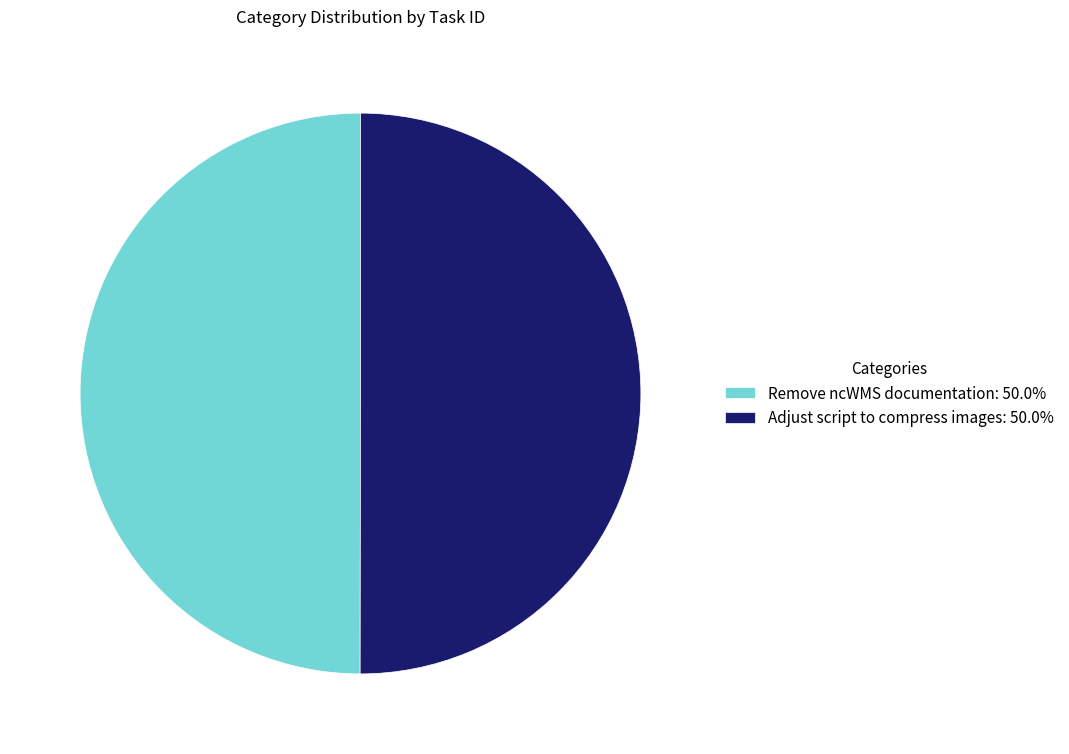

Do Remove ncWMS documentation: 50.0% and Adjust script to compress images: 50.0% together represent more than half of the pie?

Yes